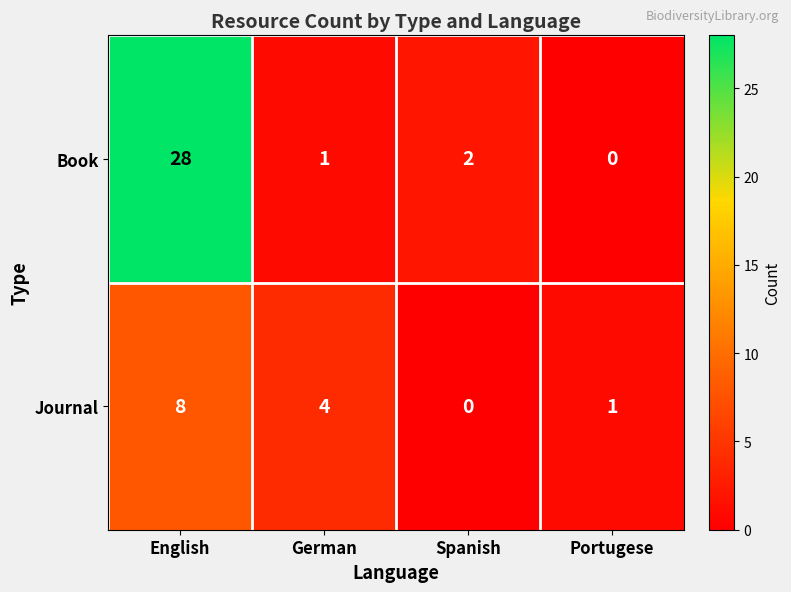

What is the average value of the Journal series?

3